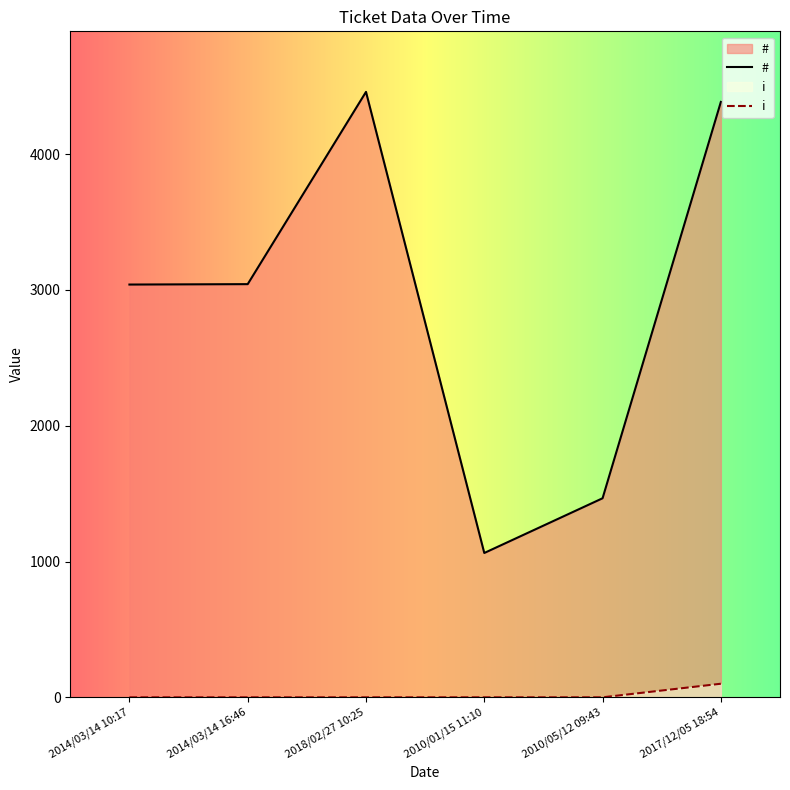

At 2018/02/27 10:25, list the series in order from largest to smallest.

#, i